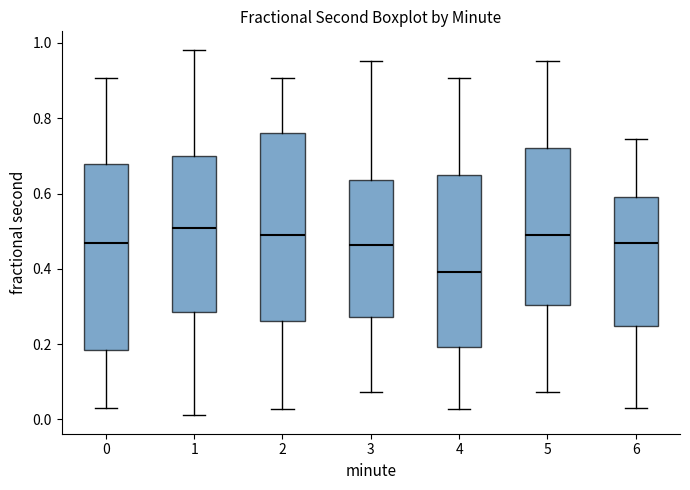

Reading left to right, read every box against the y-axis: the position of its median line, the range the box covers, and the ends of its whiskers. The values are not printed on the chart, so give them approximately, as read against the axis.

0: median 0.46, box 0.18 to 0.68, whiskers 0.02 to 0.90
1: median 0.50, box 0.28 to 0.70, whiskers 0.02 to 0.98
2: median 0.48, box 0.26 to 0.76, whiskers 0.02 to 0.90
3: median 0.46, box 0.28 to 0.64, whiskers 0.08 to 0.96
4: median 0.40, box 0.20 to 0.64, whiskers 0.02 to 0.90
5: median 0.48, box 0.30 to 0.72, whiskers 0.08 to 0.96
6: median 0.46, box 0.24 to 0.58, whiskers 0.02 to 0.74